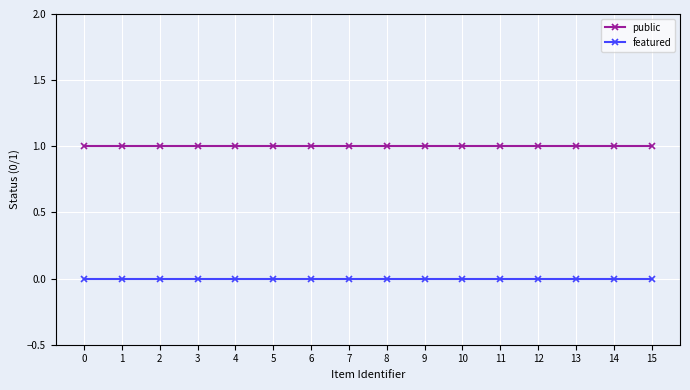

What is the value of the public point at the 14th from the left?

1